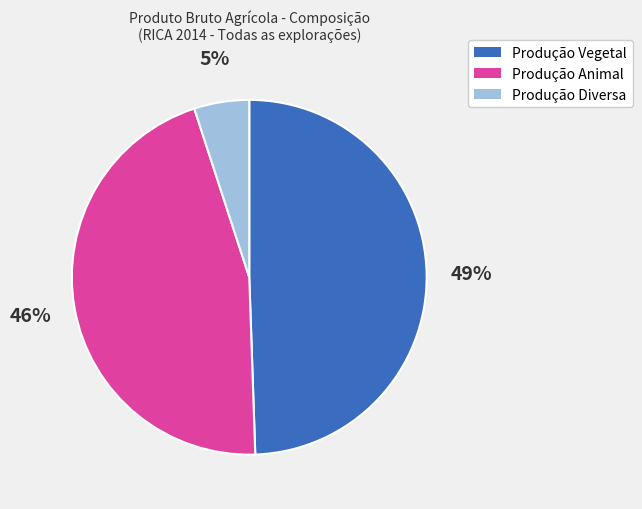

Rank the categories by value from lowest to highest.

Produção Diversa, Produção Animal, Produção Vegetal